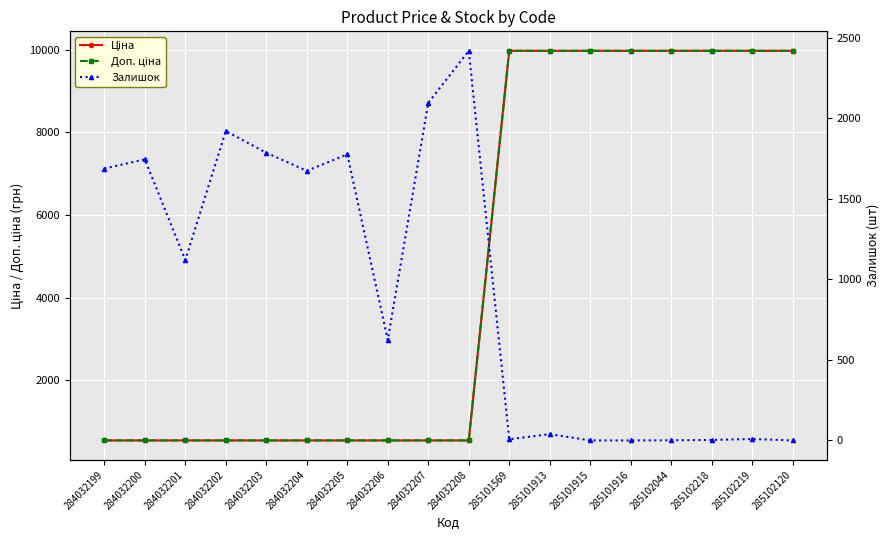

Where is Доп. ціна nearest to the value 5256?

284032199